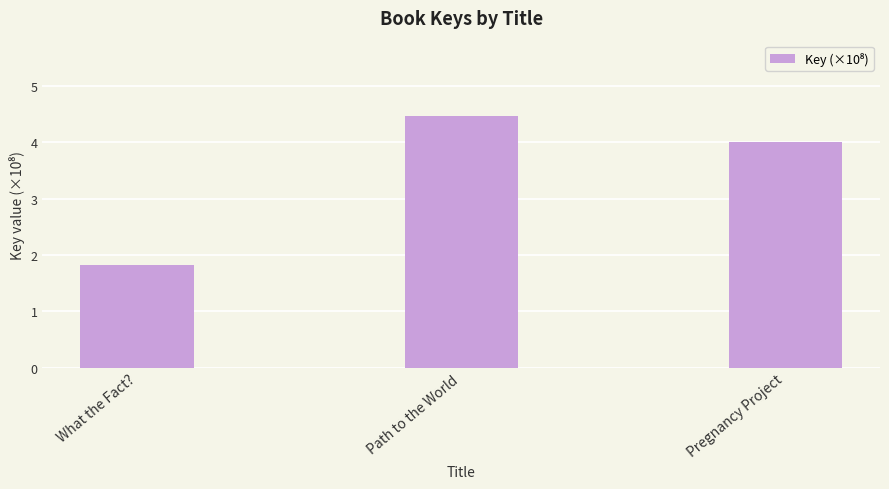

At which label is the value closest to 3?

Pregnancy Project